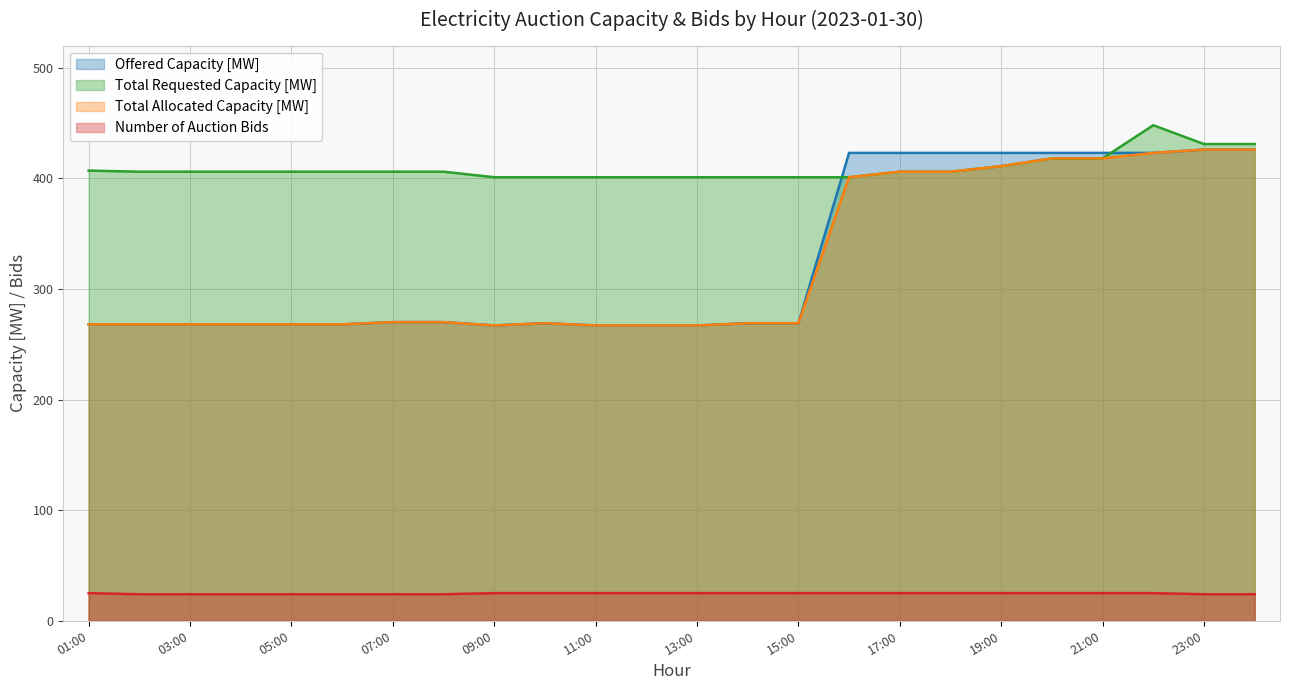

Count the number of data series in this chart.

4